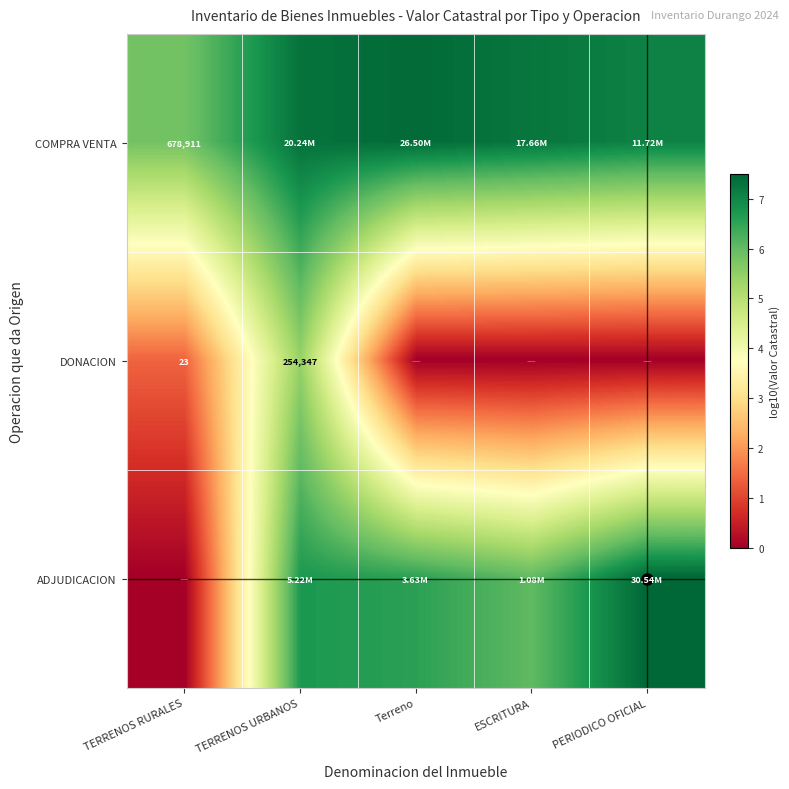

What is the spread (max minus min) of values at TERRENOS URBANOS?

1.9